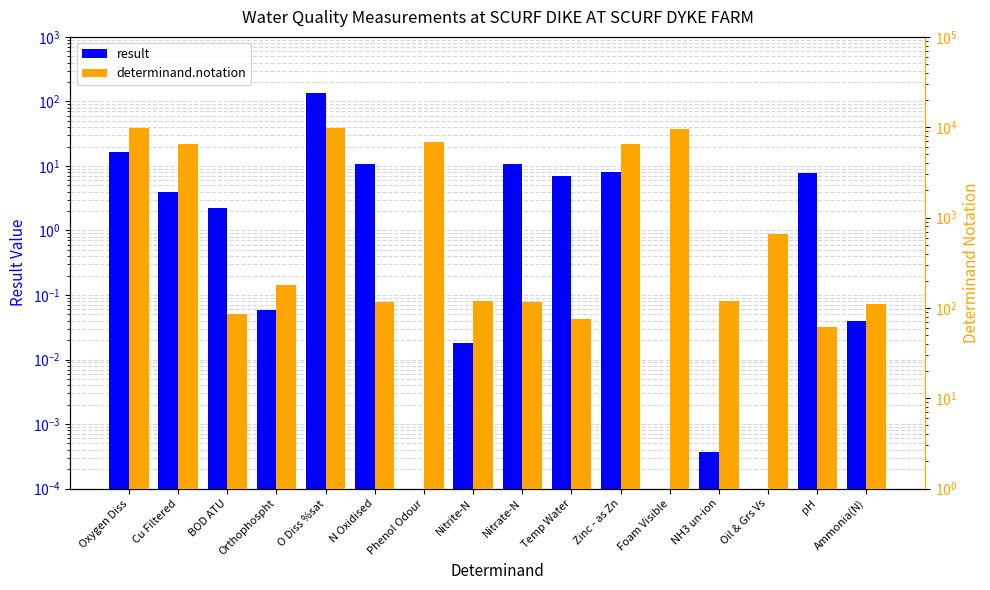

Is it true that determinand.notation equals 100.3 at pH?

False